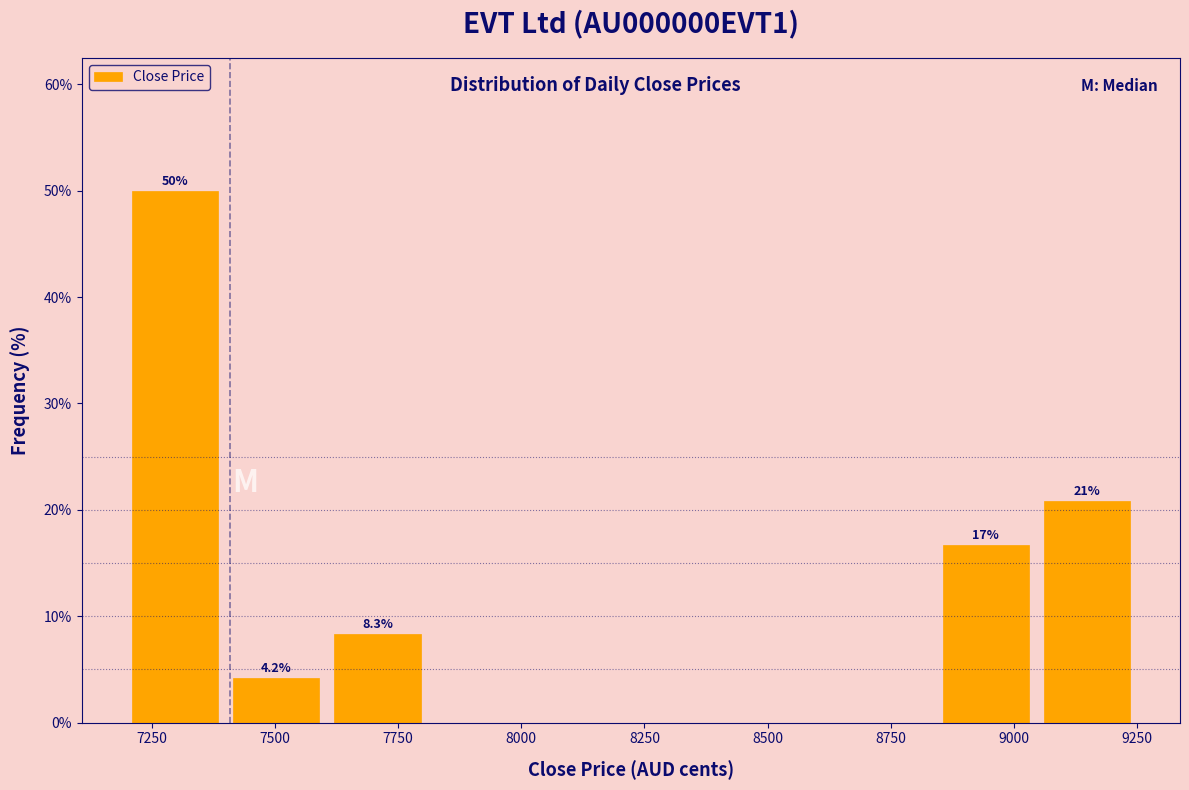

Which range on the x-axis has the tallest bar?

7200 to 7400